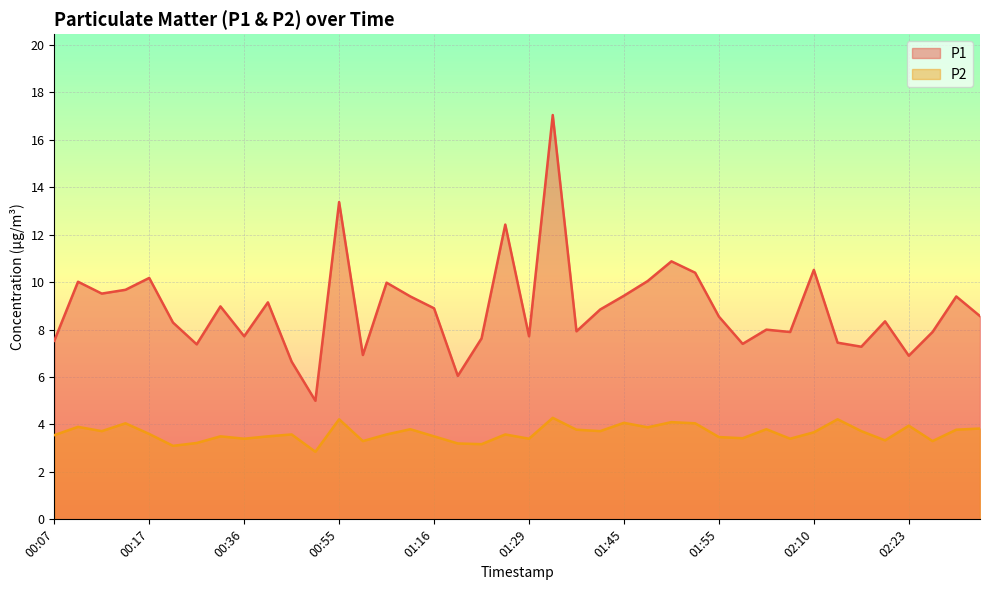

How many data points in P1 are above 8?

23